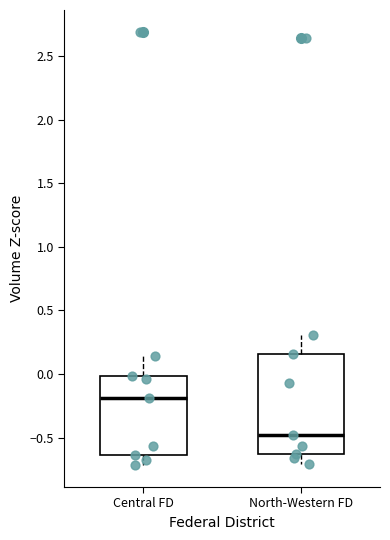

Which box's median line is the lowest?

North-Western FD